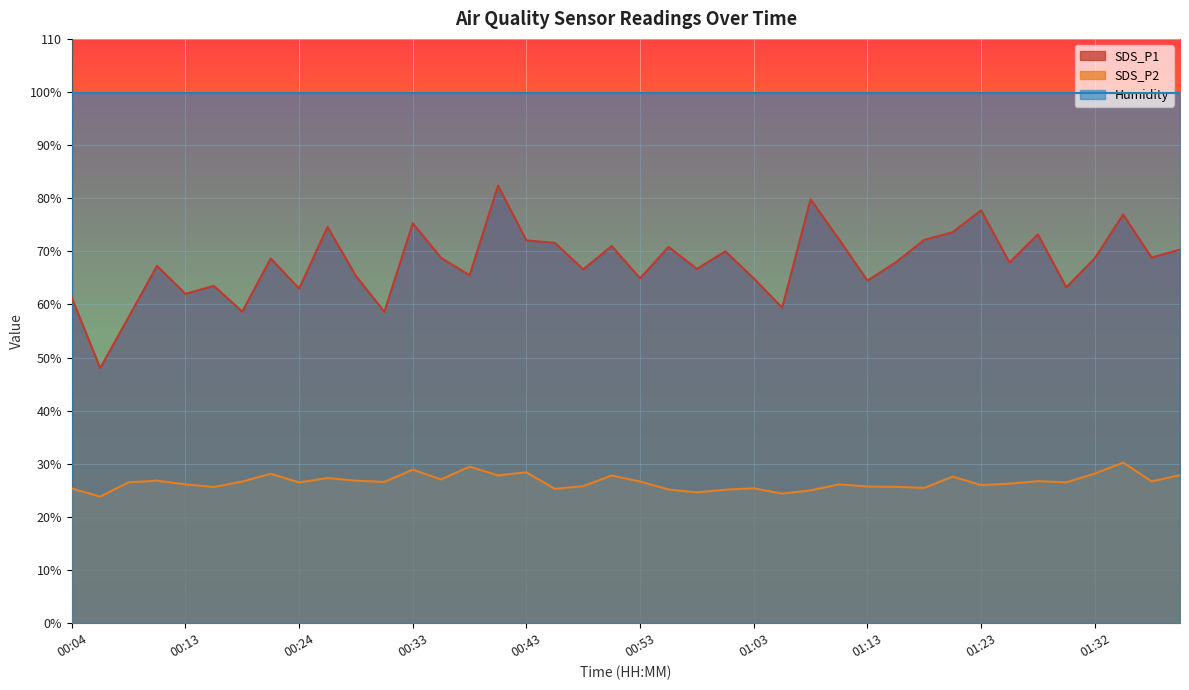

What are all the series names shown in the legend?

SDS_P1, SDS_P2, Humidity